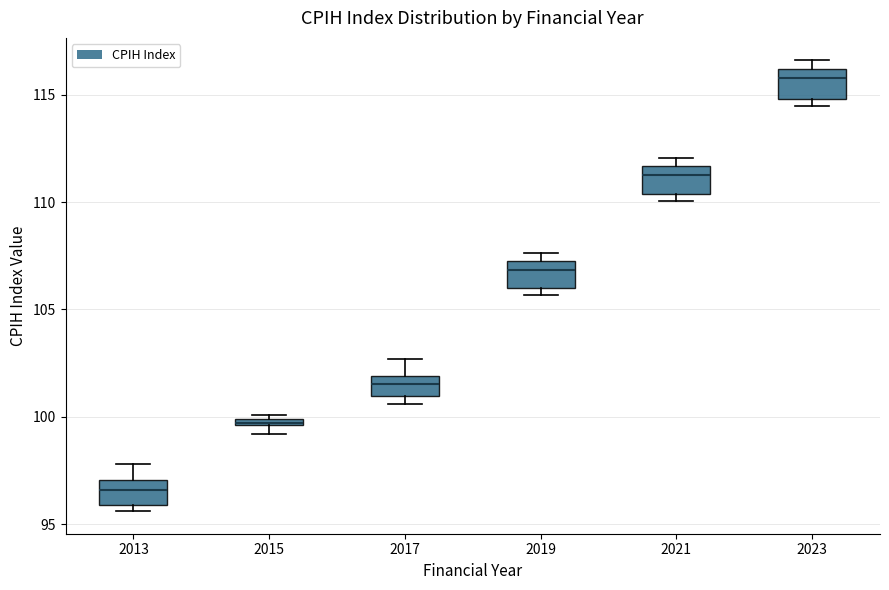

Which box's median line is the lowest?

2013